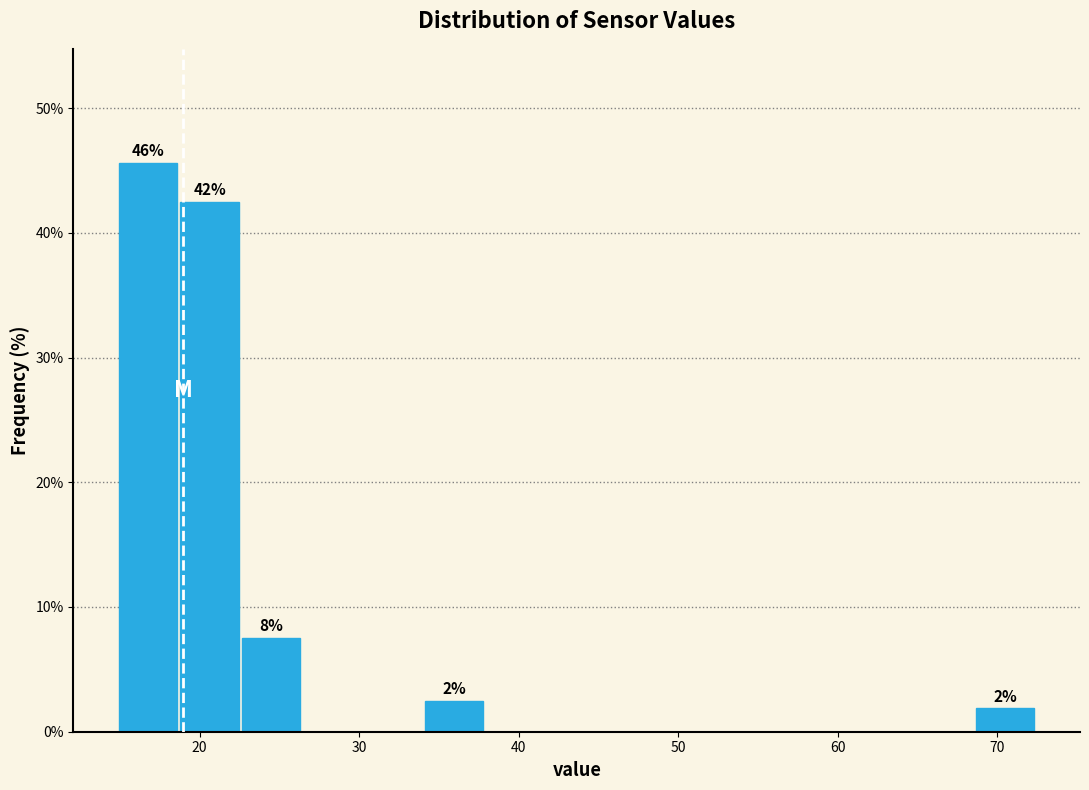

Around what value on the x-axis is the tallest bar? Give the approximate position of its centre, as read against the axis.

17